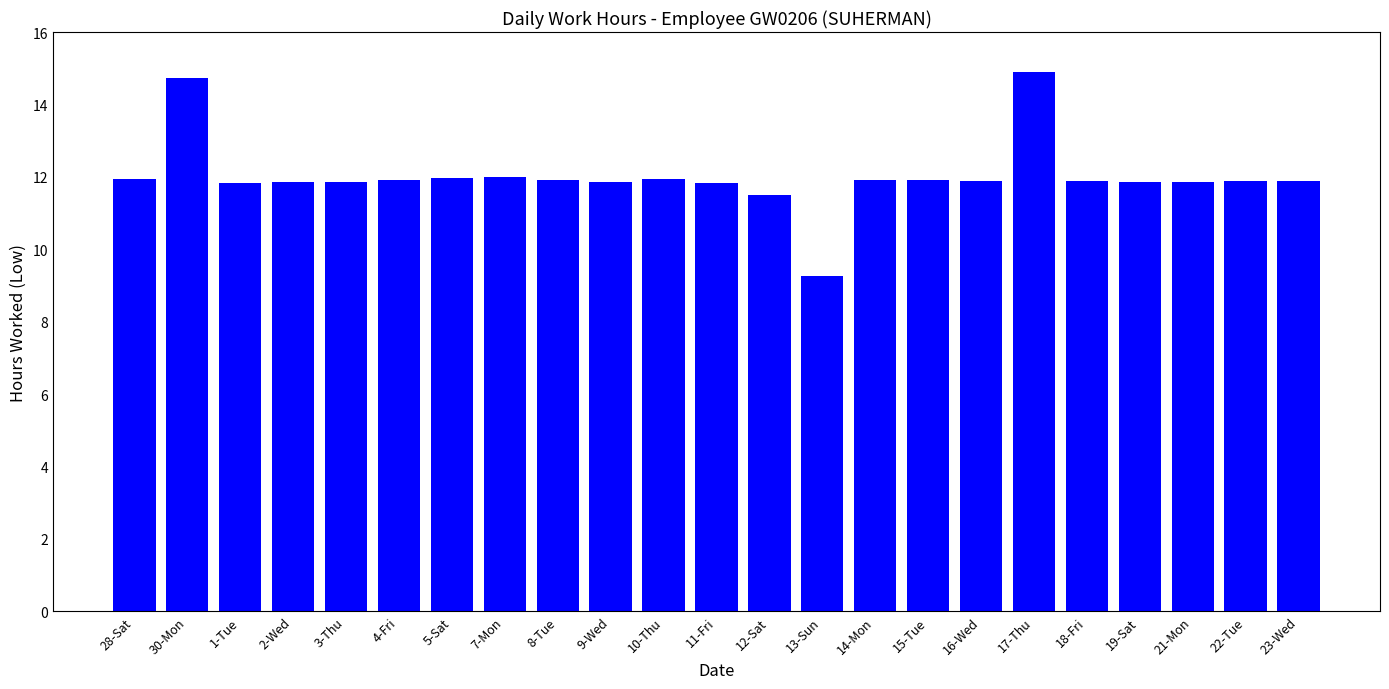

What is the difference between the maximum and minimum values?

5.6